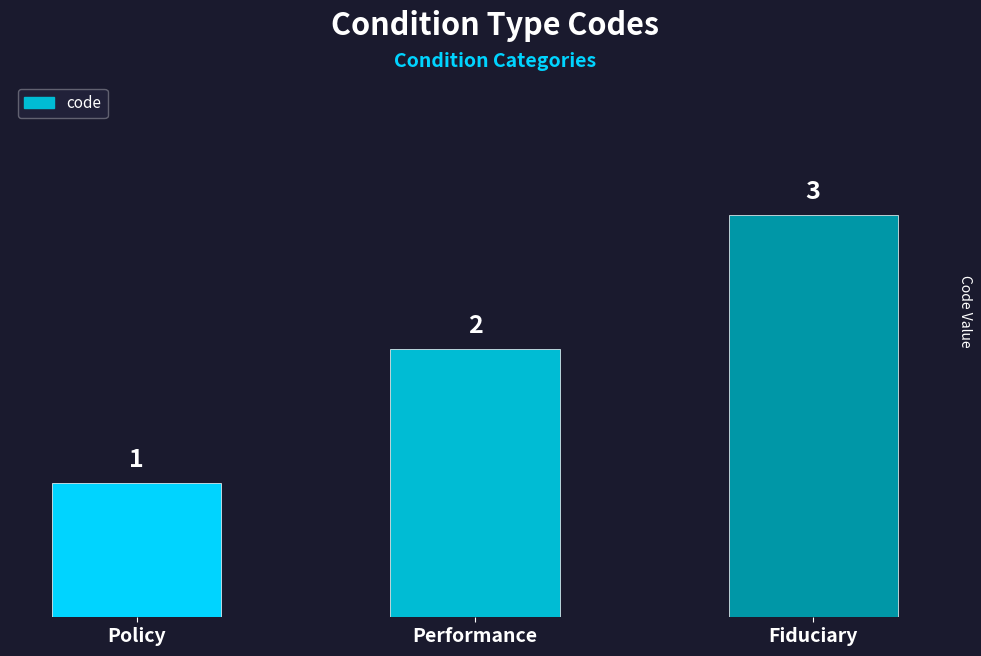

Which label corresponds to the largest value in the chart?

Fiduciary